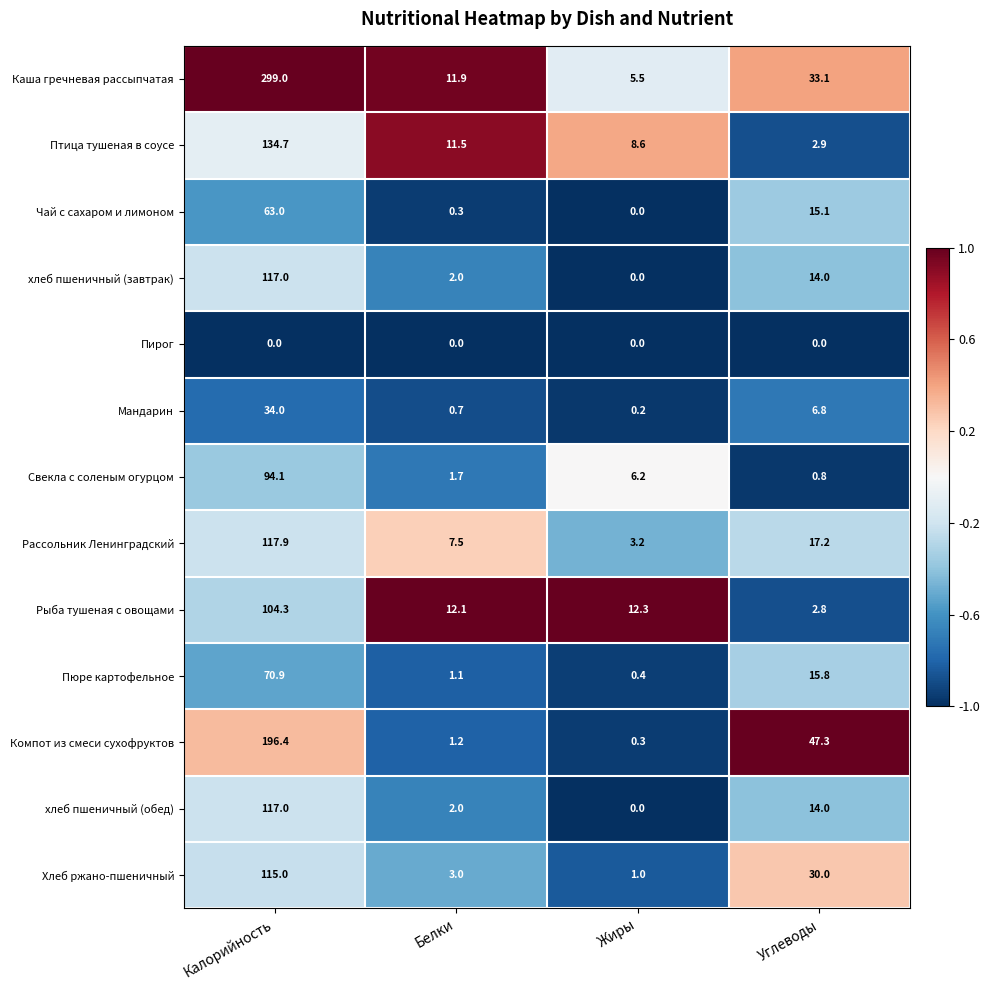

What is the maximum value shown in the chart?

299.0